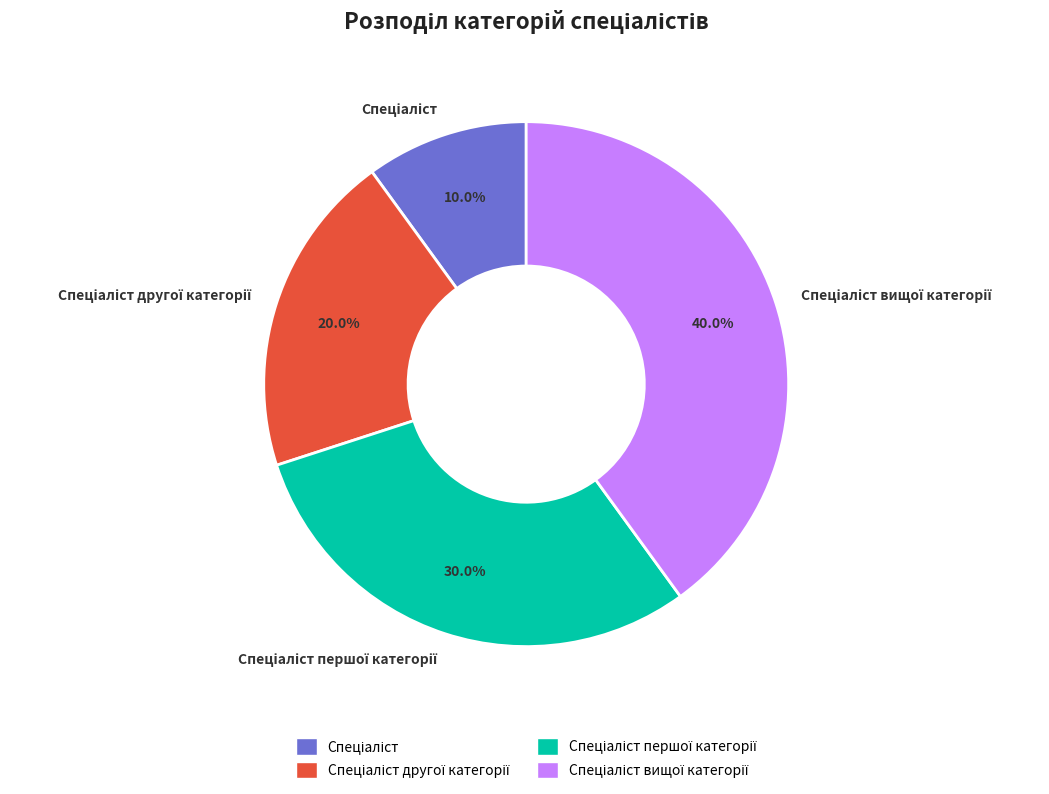

Is there any slice that represents more than half of the pie?

No